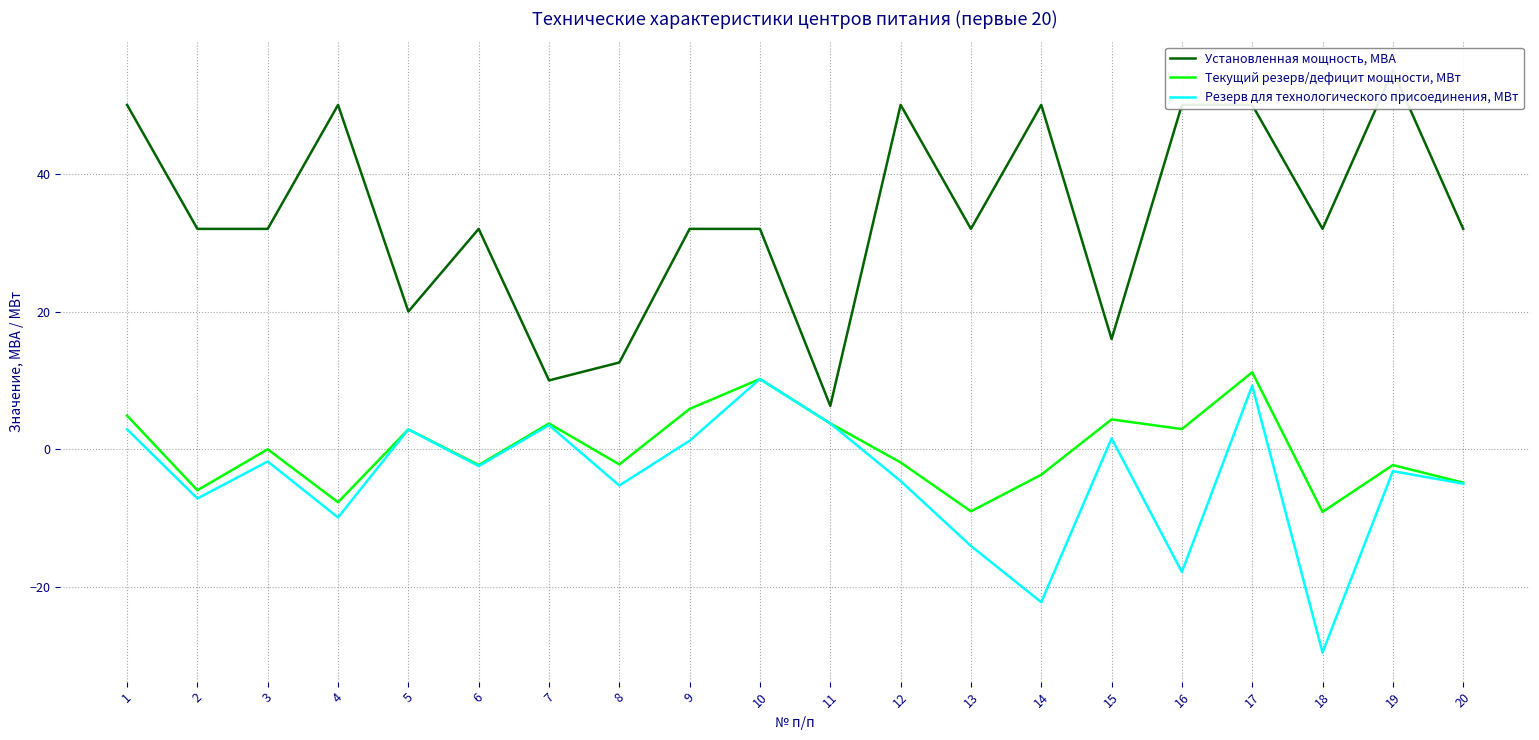

Reading left to right, transcribe all the data shown in this chart.

Установленная мощность, МВА: 1=50.0	2=32.0	3=32.0	4=50.0	5=20.0	6=32.0	7=10.0	8=12.6	9=32.0	10=32.0	11=6.3	12=50.0	13=32.0	14=50.0	15=16.0	16=50.0	17=50.0	18=32.0	19=55.0	20=32.0
Текущий резерв/дефицит мощности, МВт: 1=4.9	2=-6.0	3=0.0	4=-7.7	5=2.9	6=-2.3	7=3.7	8=-2.2	9=5.9	10=10.2	11=3.8	12=-1.9	13=-9.0	14=-3.7	15=4.3	16=2.9	17=11.2	18=-9.1	19=-2.3	20=-4.8
Резерв для технологического присоединения, МВт: 1=2.9	2=-7.2	3=-1.8	4=-9.9	5=2.9	6=-2.4	7=3.5	8=-5.3	9=1.2	10=10.2	11=3.8	12=-4.6	13=-14.0	14=-22.2	15=1.6	16=-17.8	17=9.2	18=-29.5	19=-3.2	20=-5.0